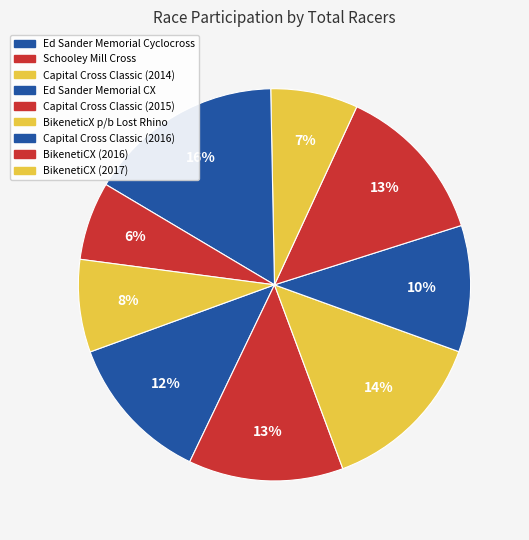

To the nearest percent, what portion does Capital Cross Classic (2015) represent?

13%